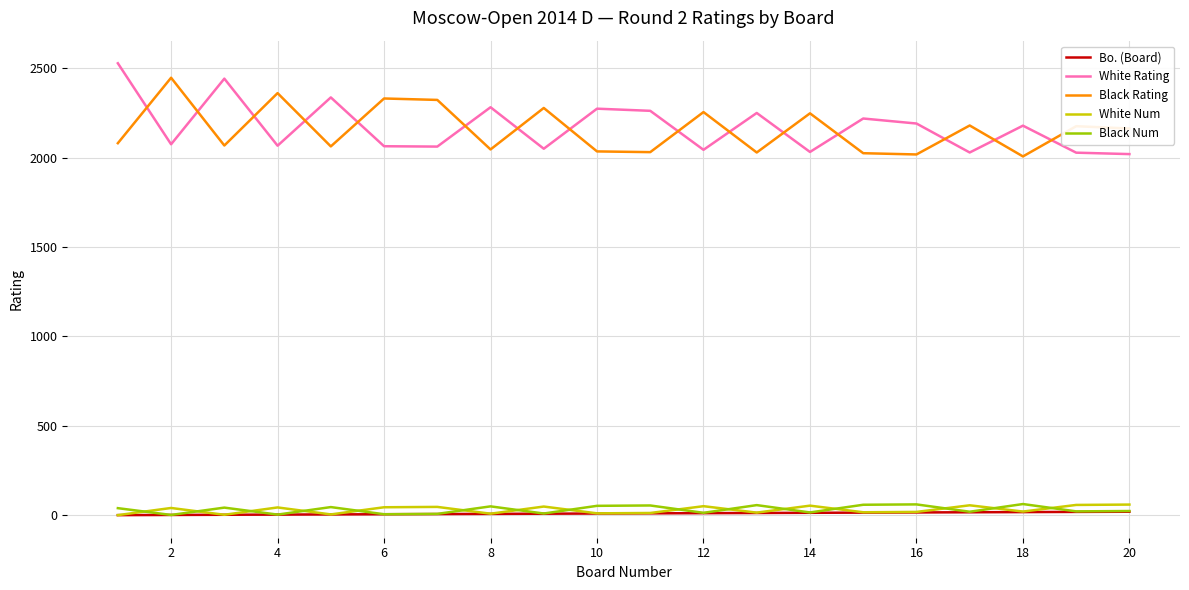

True or false: White Num and Black Rating cross at least once.

False